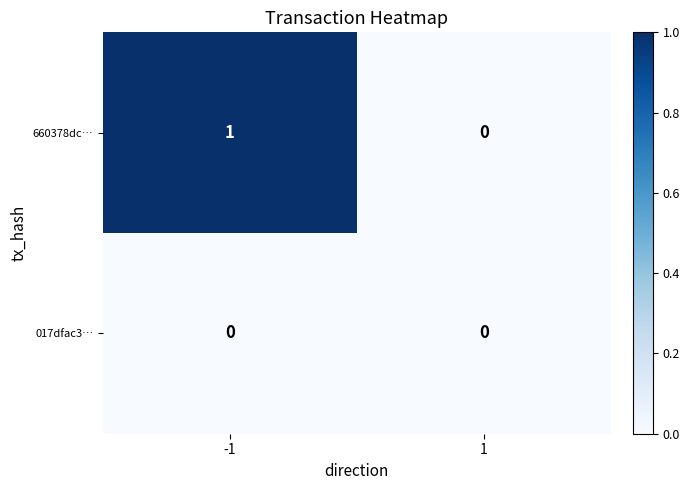

At which category is the sum across all series the highest?

-1